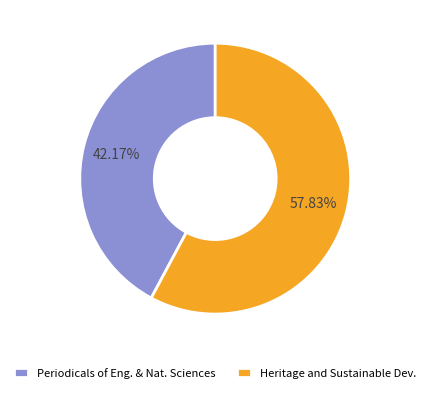

Is the sum of Heritage and Sustainable Dev. and Periodicals of Eng. & Nat. Sciences greater than half?

Yes